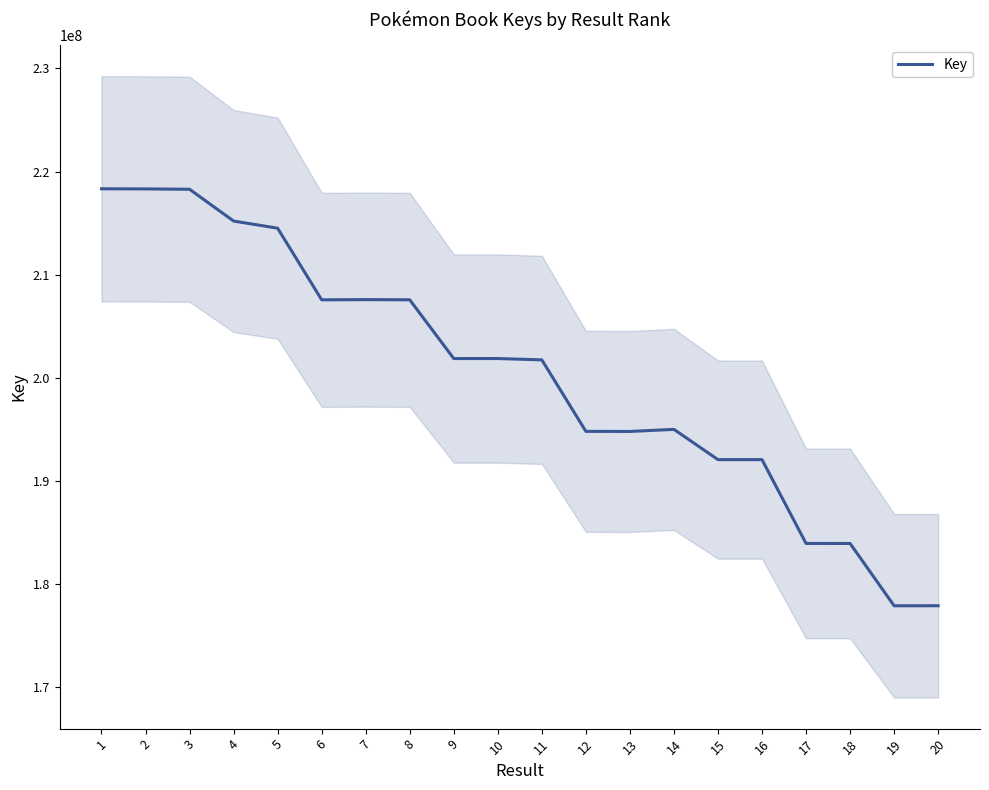

What is the approximate value at 18?

183959262